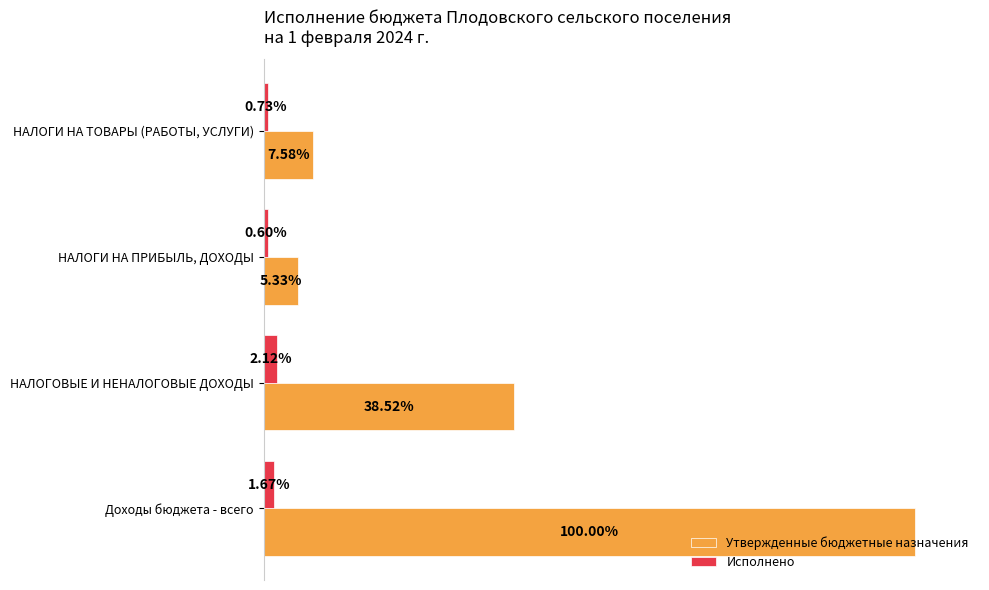

What are all the series names shown in the legend?

Утвержденные бюджетные назначения, Исполнено